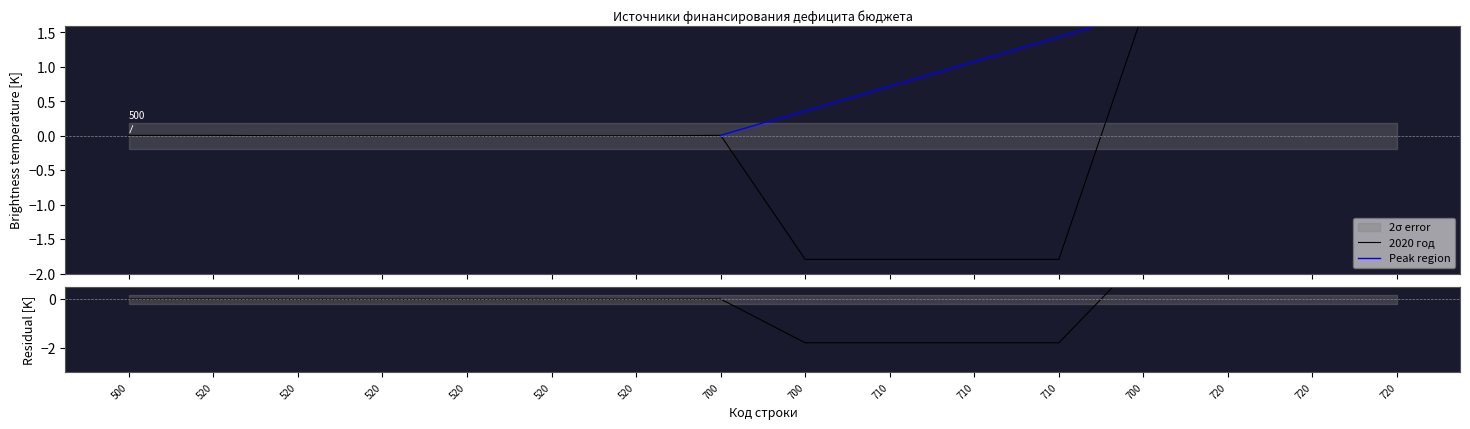

Is it true that the value at 710 is -1.8?

True